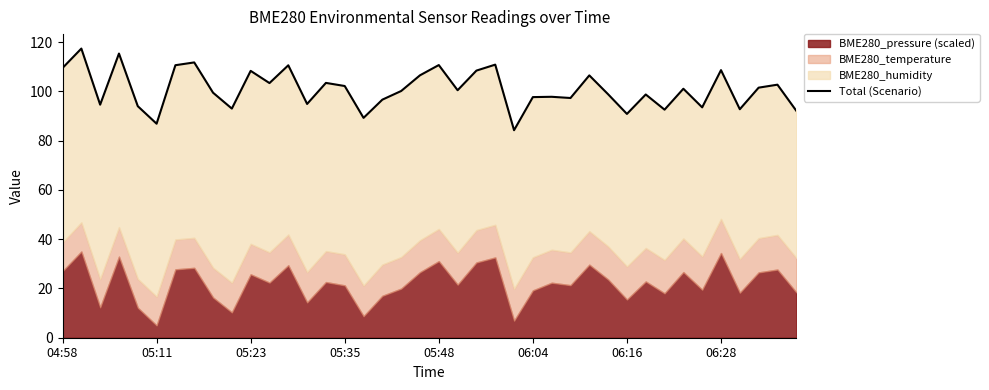

What is the change in value from 27 to 35?

+11.3